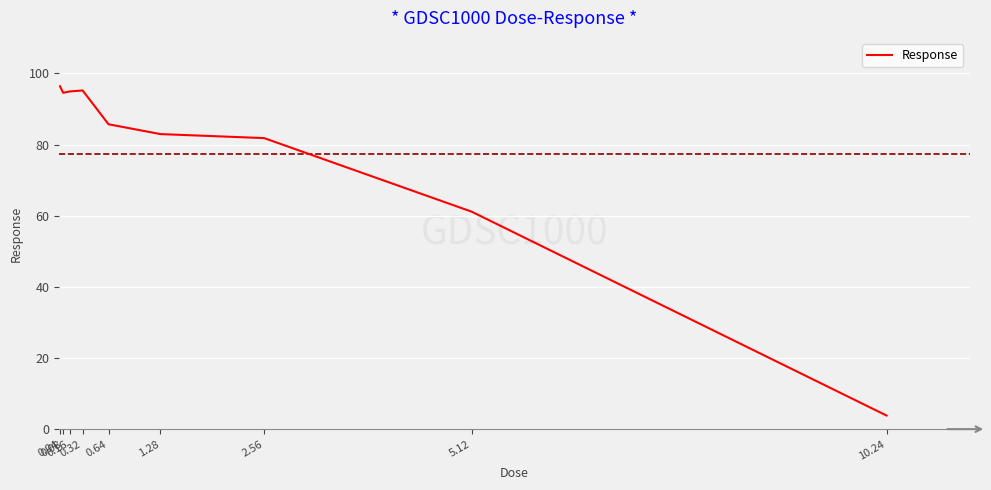

What is the change in value from 0.16 to 0.32?

+0.3